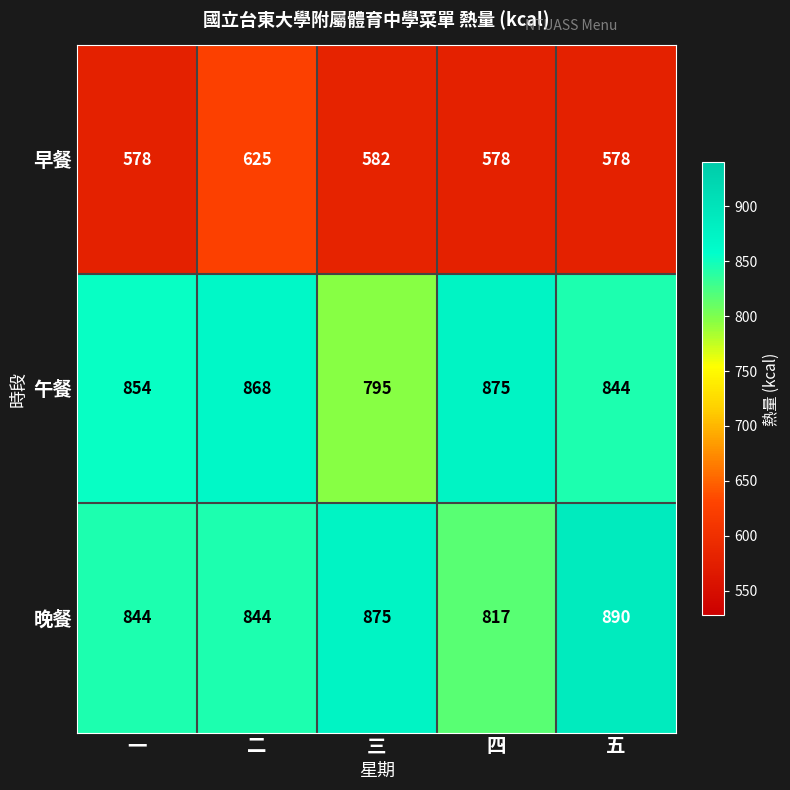

Is it true that 午餐 equals 1384 at 四?

False